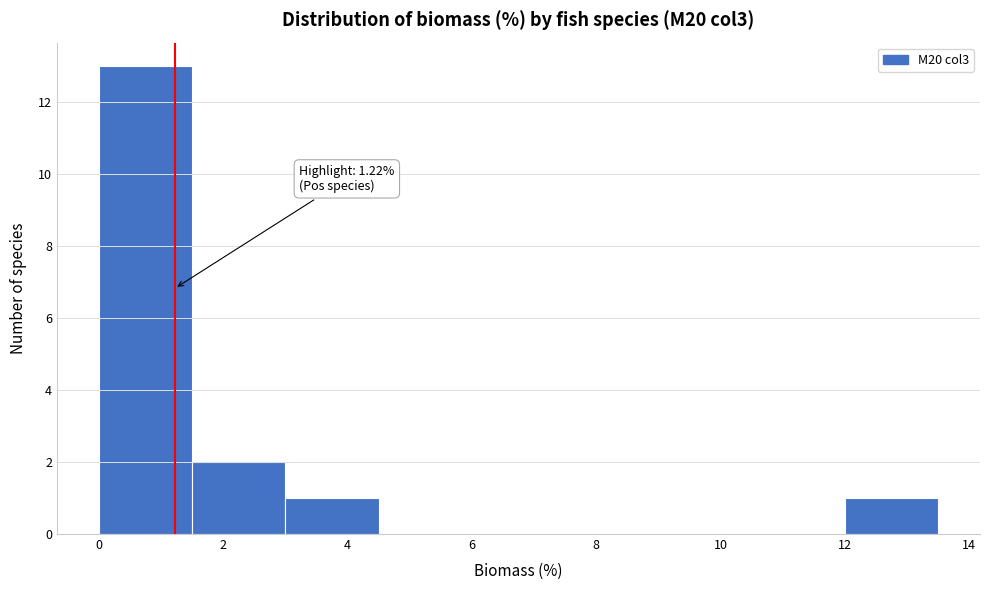

Which range on the x-axis has the tallest bar?

0.0 to 1.5